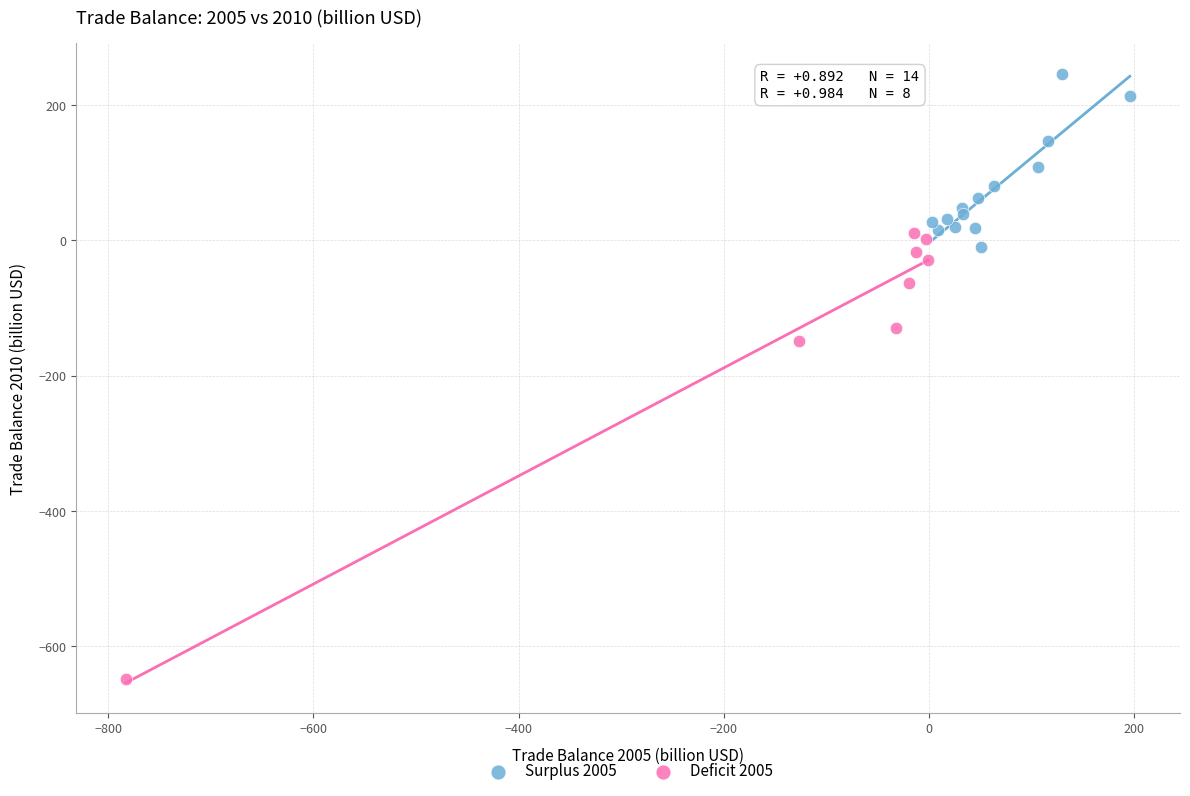

Which series reaches the maximum Y coordinate?

Surplus 2005